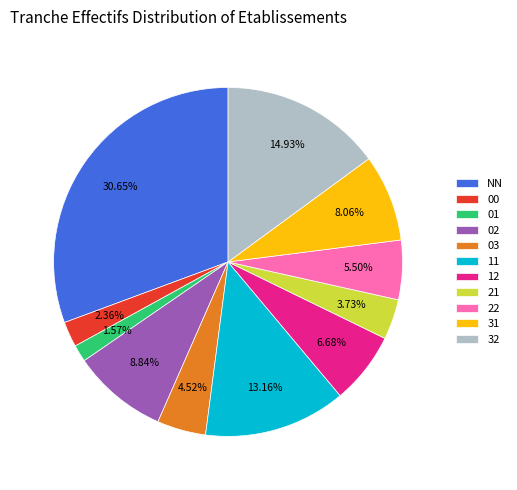

To the nearest percent, what percentage of the pie is 31?

8%